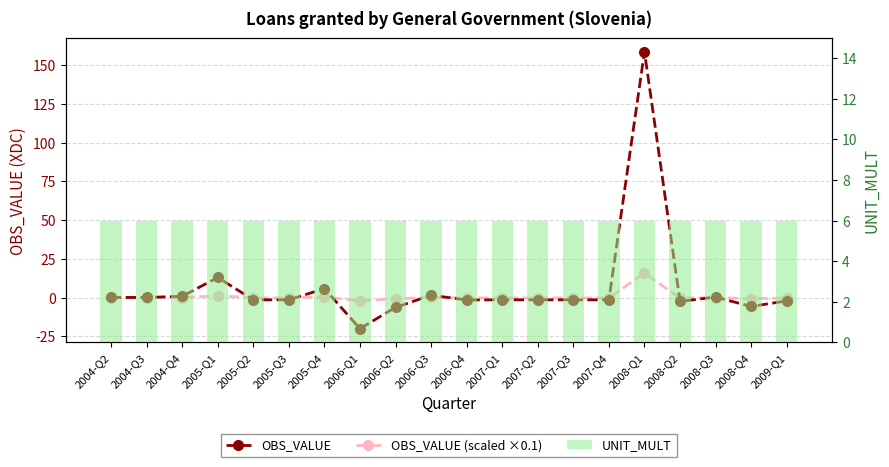

At how many categories does at least one series exceed 104?

1